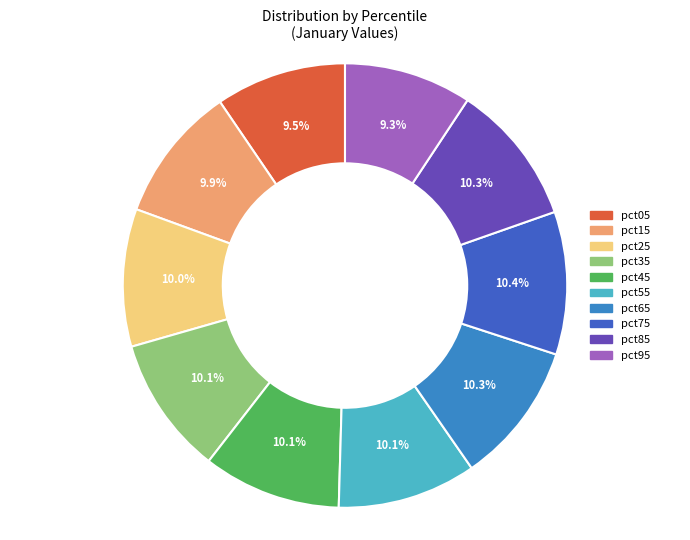

Does pct25 account for over 50% of the chart?

No